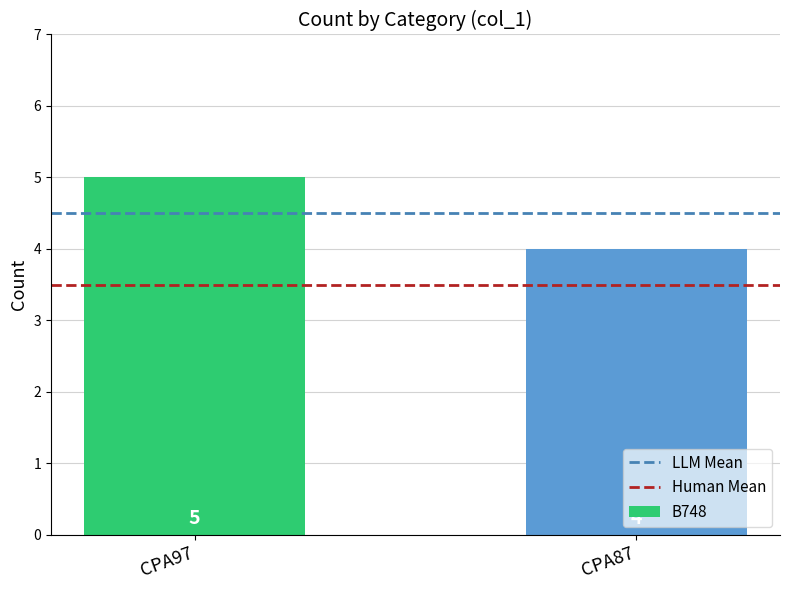

List the labels in order of value, smallest first.

CPA87, CPA97